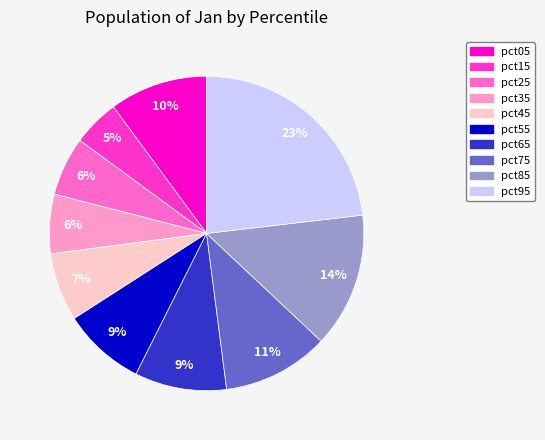

What percentage is the pct65 slice, to the nearest percent?

9%